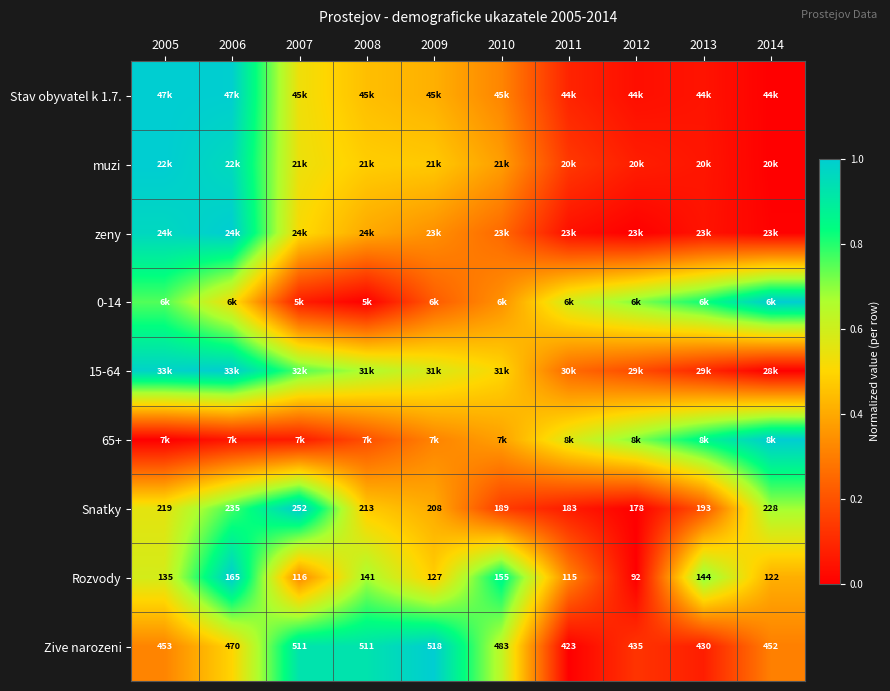

What is the difference between the maximum and second lowest values in the Stav obyvatel k 1.7. series?

1.0